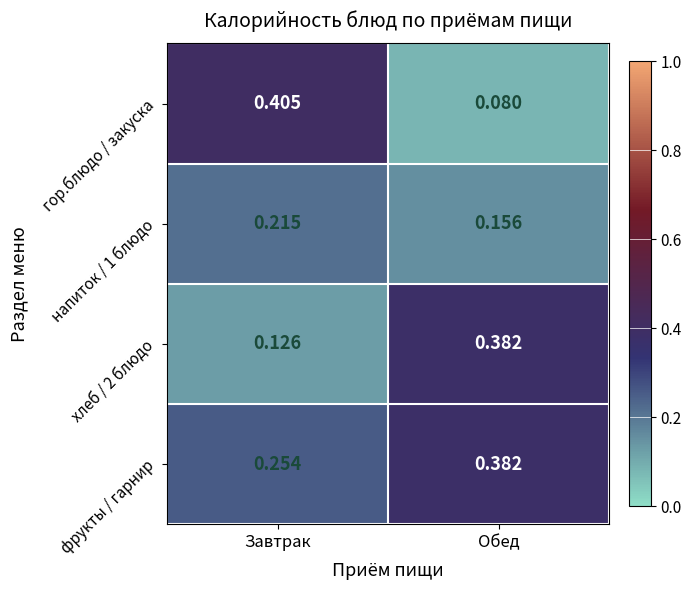

How many series are shown in this chart?

4